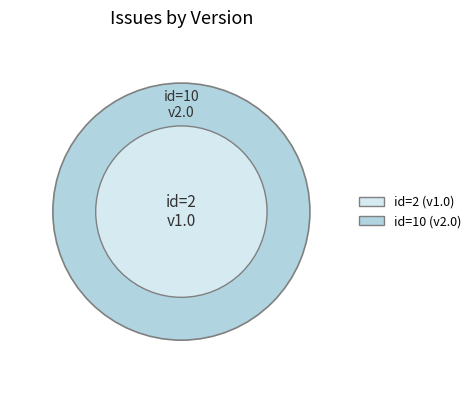

Which category accounts for the majority?

10